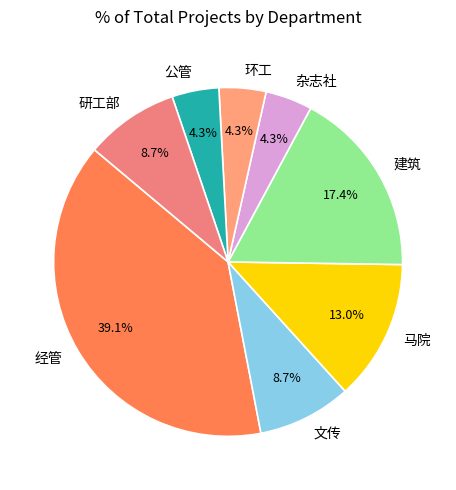

Approximately how many times larger is the value at 公管 compared to 杂志社?

1.0